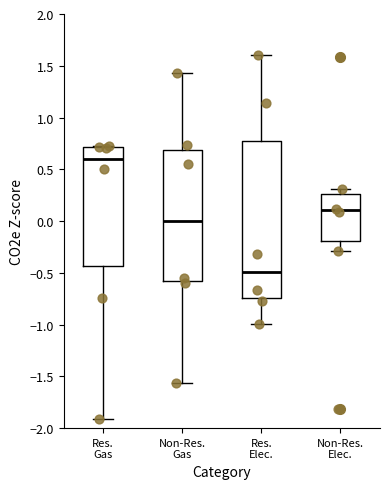

Where does the median line of the box for Non-Res. Elec. sit on the y-axis? The values are not printed on the chart, so give them approximately, as read against the axis.

0.10